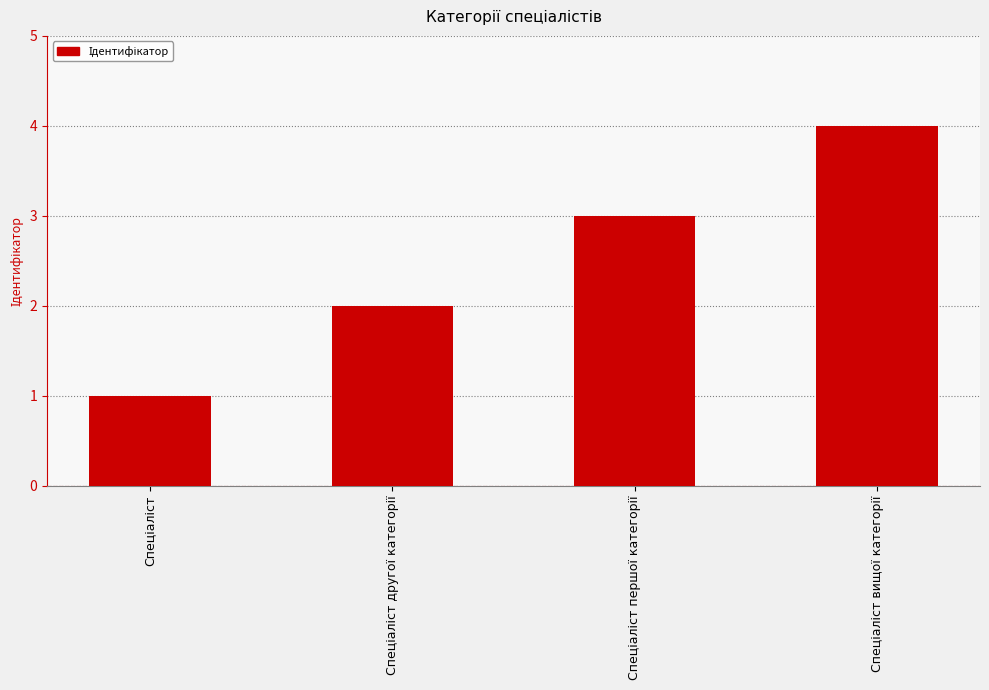

How many bars are there in total?

4